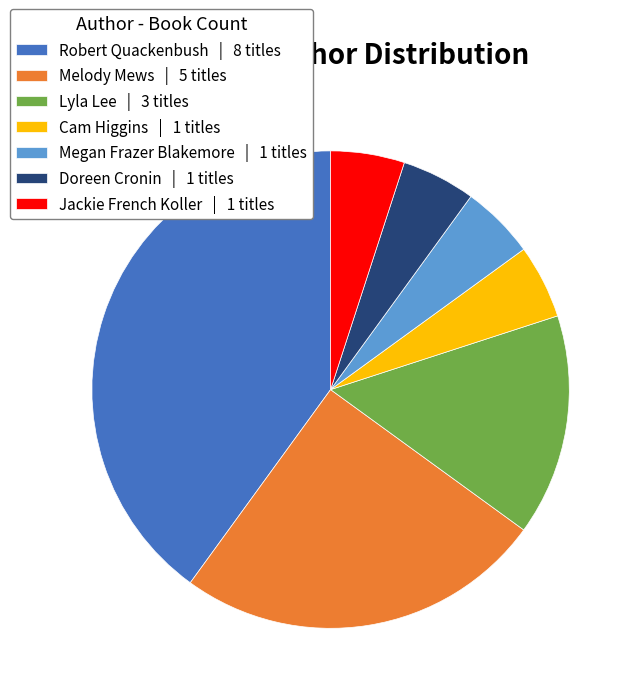

How many slices are in this pie chart?

7